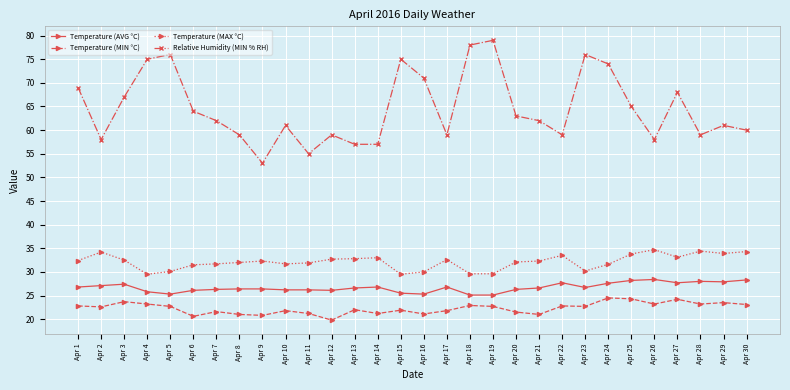

Which series has the largest range (max minus min)?

Relative Humidity (MIN % RH)